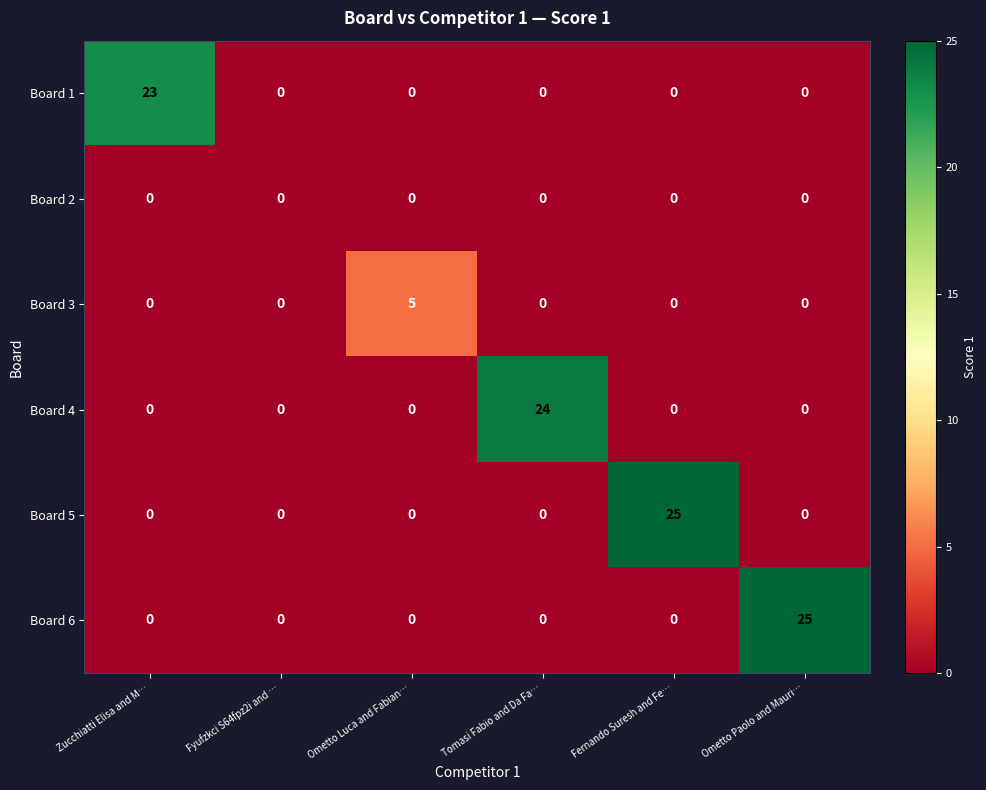

The Board 3 series shows -3 at Tomasi Fabio and Da Fa…. True or false?

False